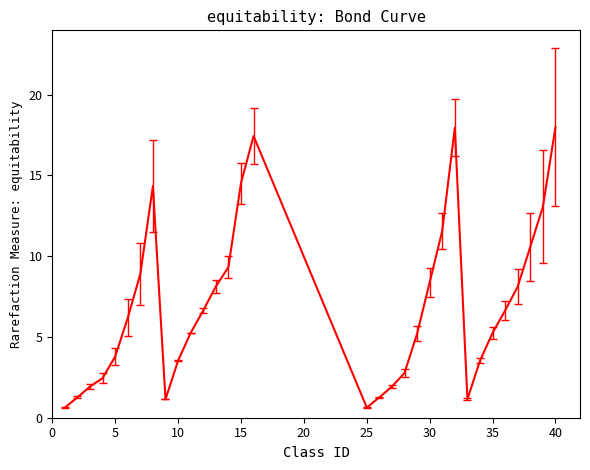

What is the maximum value shown in the chart?

18.0